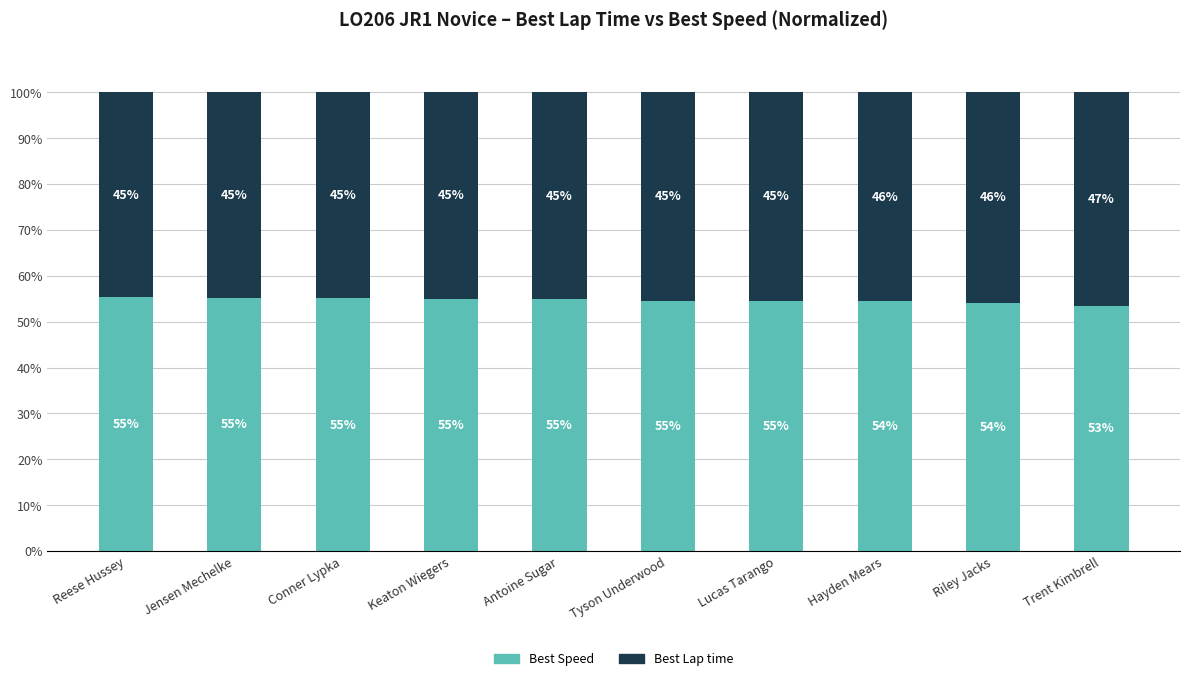

True or false: Best Speed has a value of 53.4 at Trent Kimbrell.

True